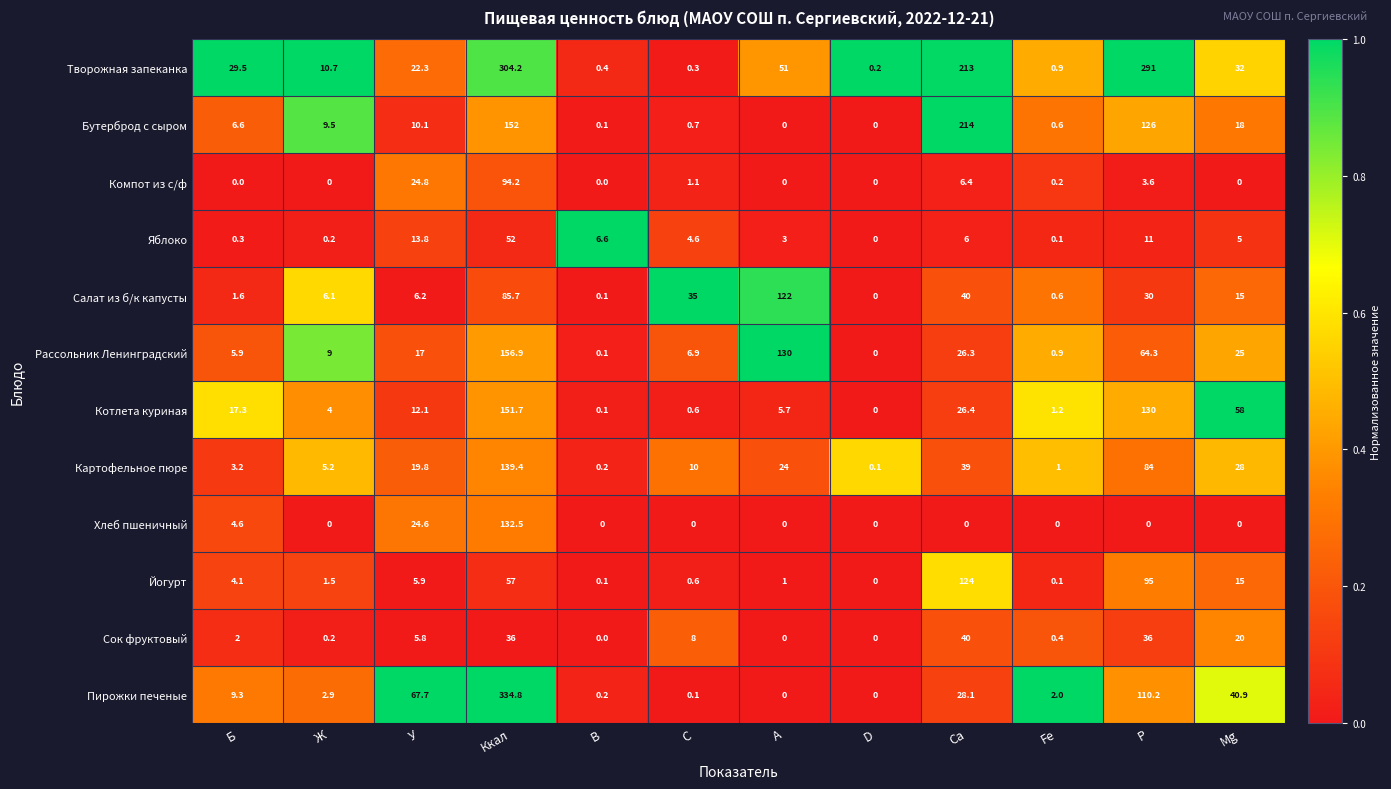

At which category is the sum across all series the highest?

Ккал